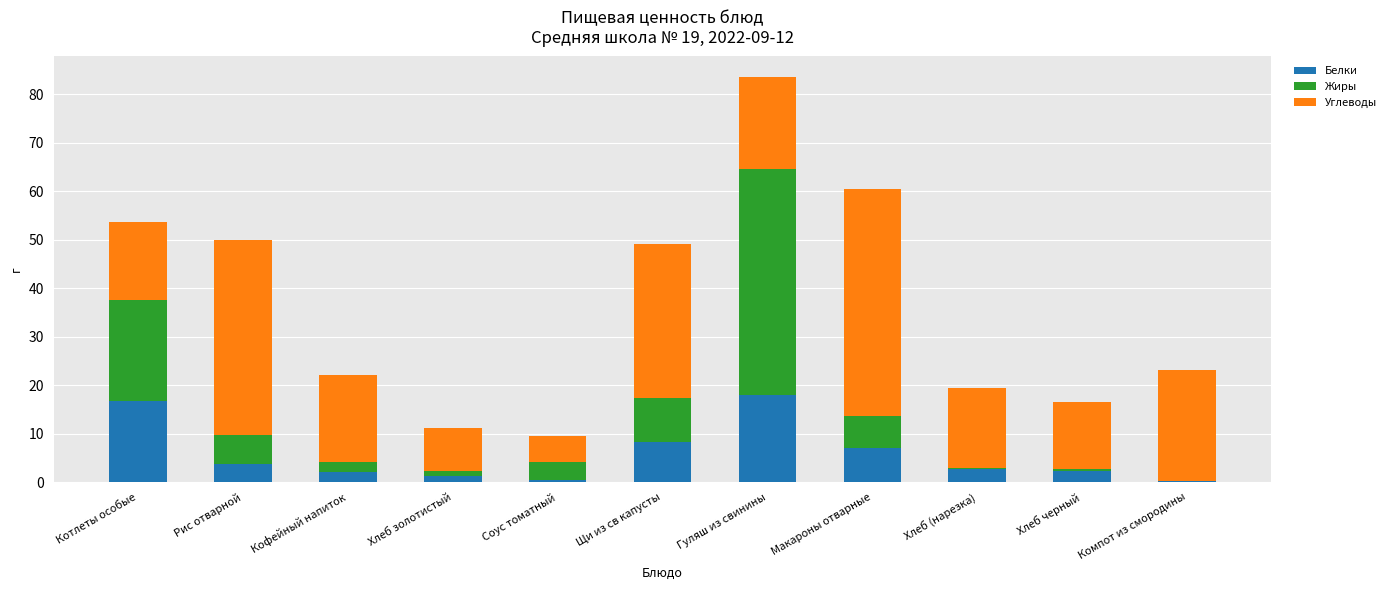

Is it true that Белки equals 11.3 at Щи из св капусты?

False